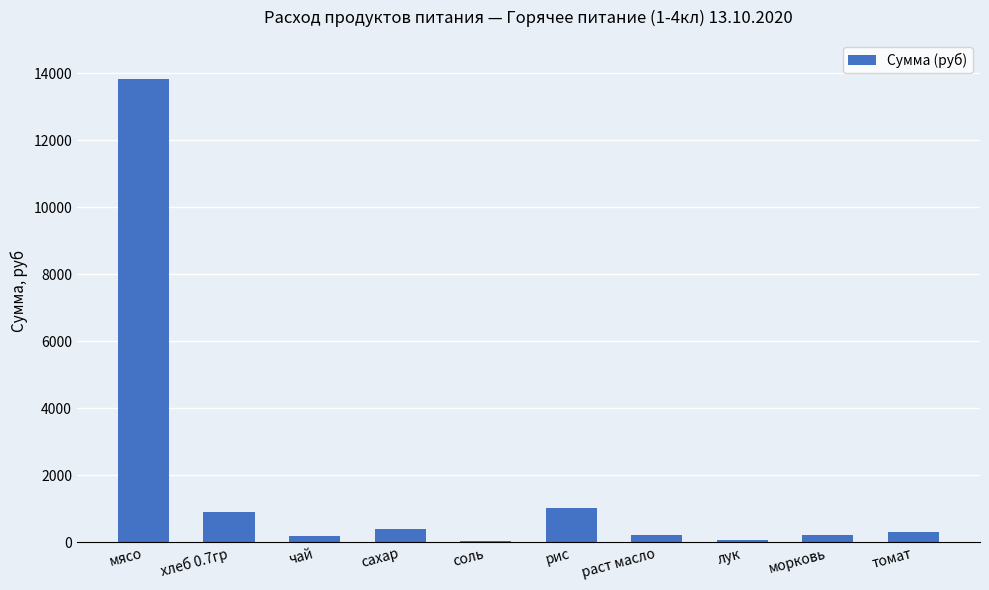

The chart shows a value of 1012.4 at рис. True or false?

True